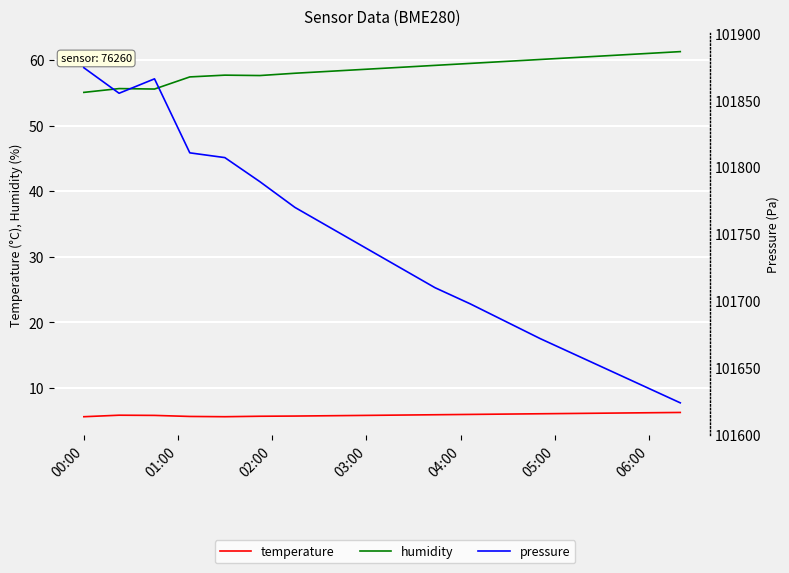

The value of humidity at 04:00 is 89.4. True or false?

False